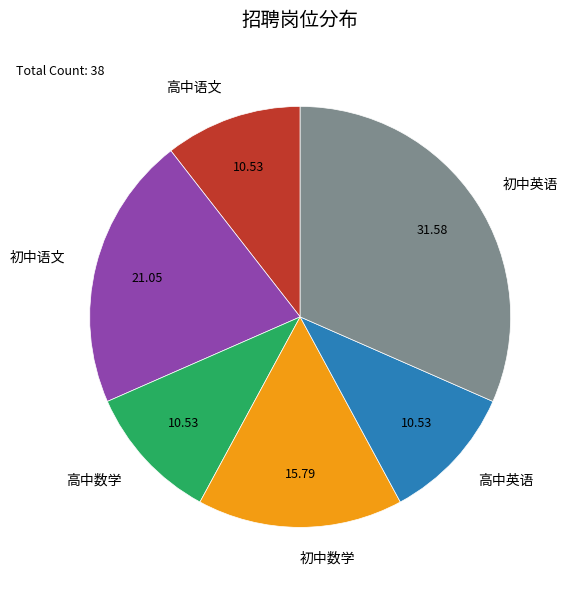

Does any single category account for the majority?

No